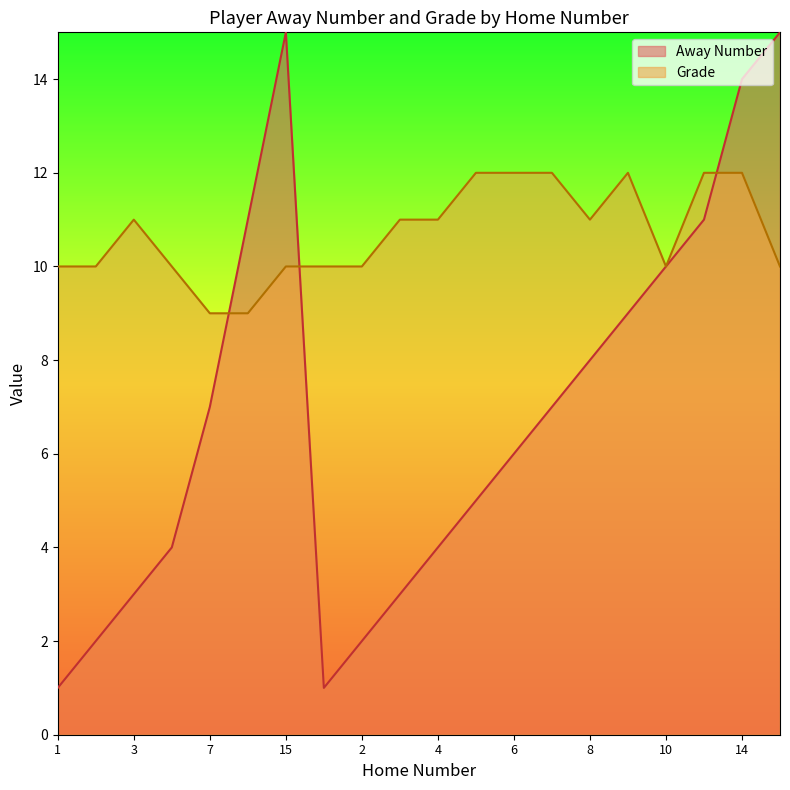

What is the greatest value displayed?

15